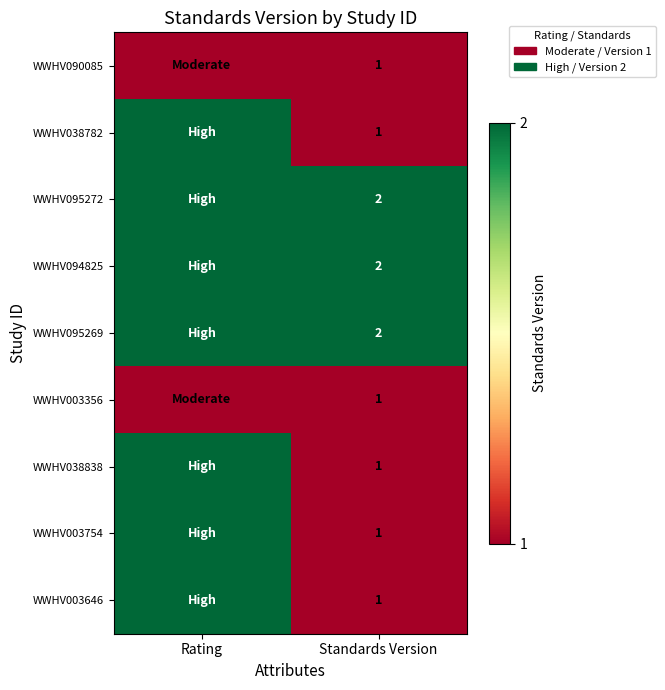

Which category has the lowest value in the WWHV003754 series?

Standards Version